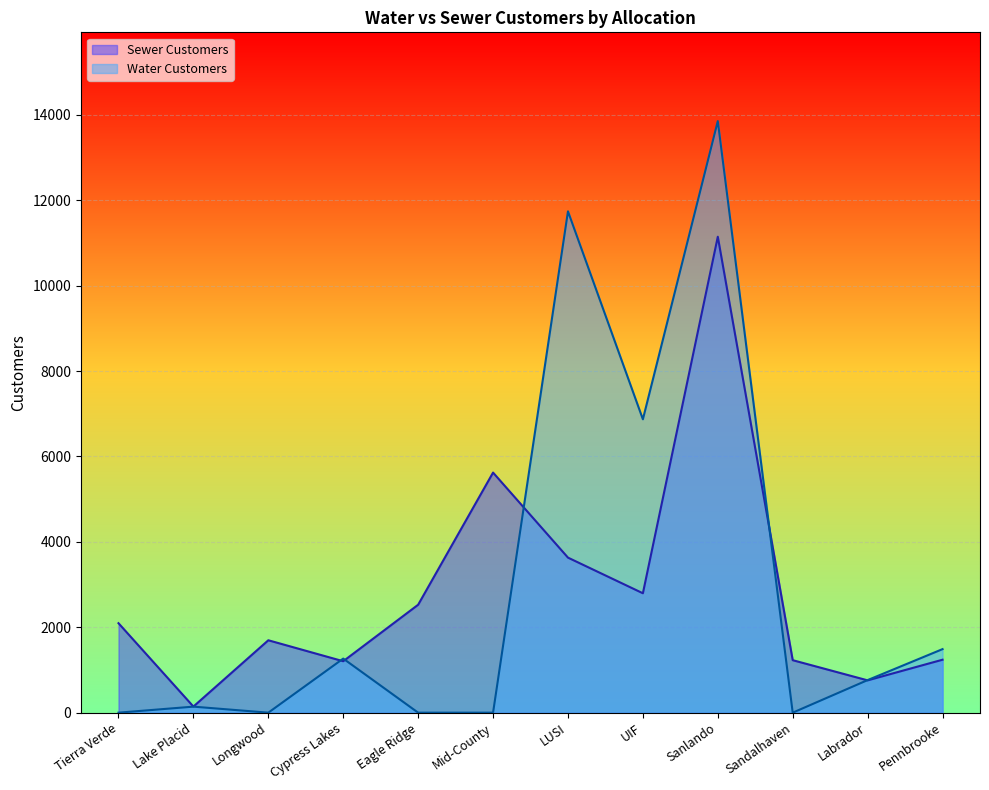

Where do Sewer Customers and Water Customers first cross each other?

Longwood and Cypress Lakes